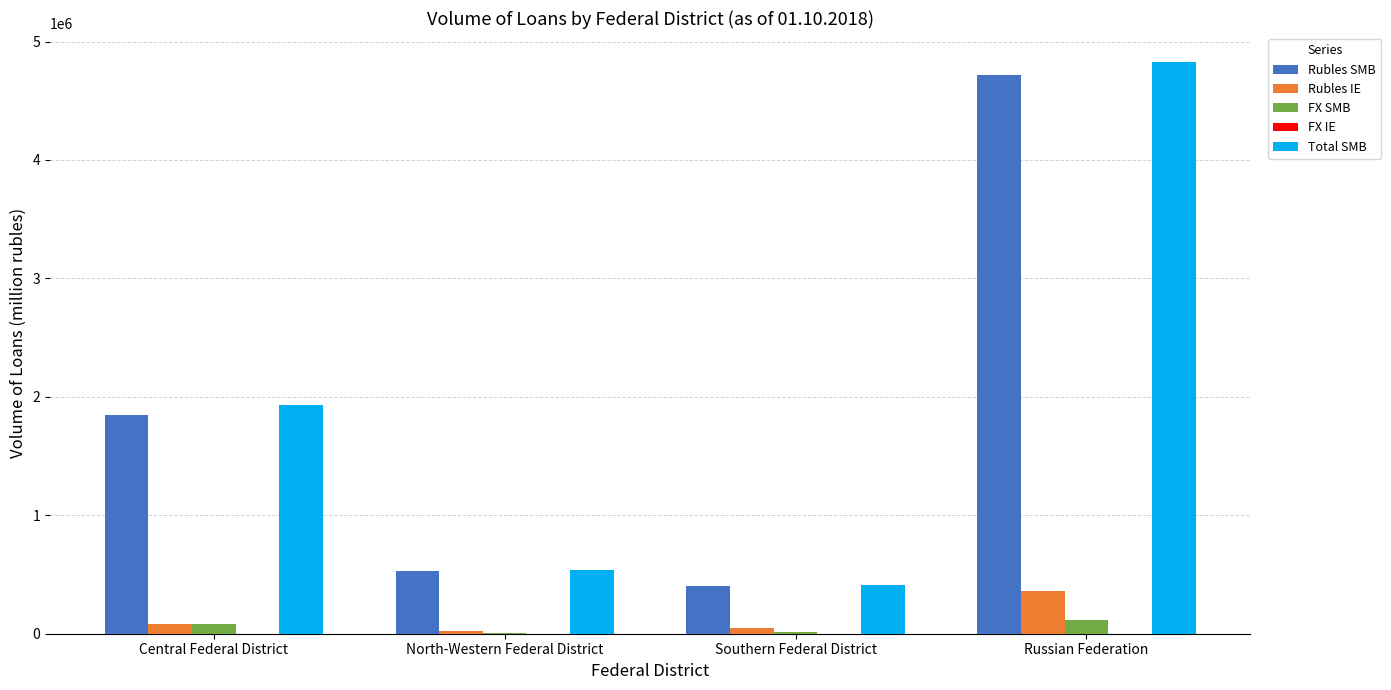

The Rubles SMB series shows 4717972 at Russian Federation. True or false?

True